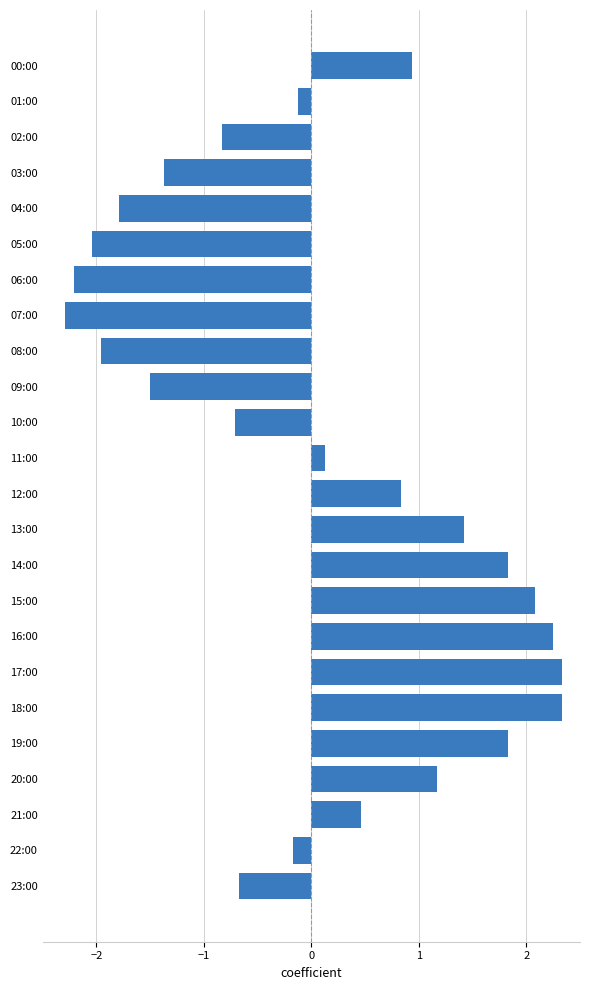

Does the chart contain any negative values?

Yes